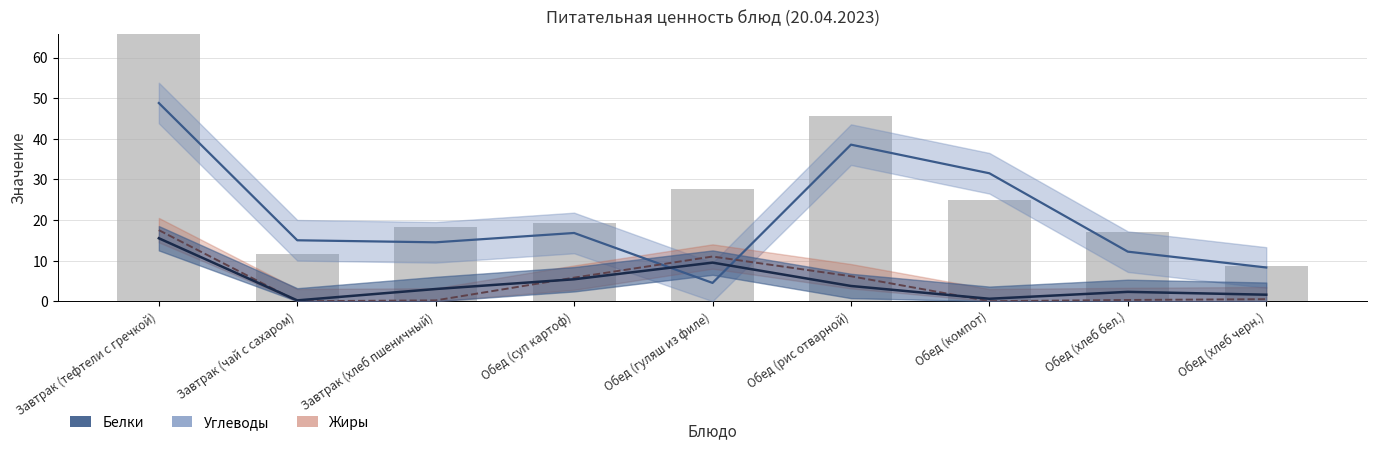

What is the total value across all series at Обед (компот)?

56.9